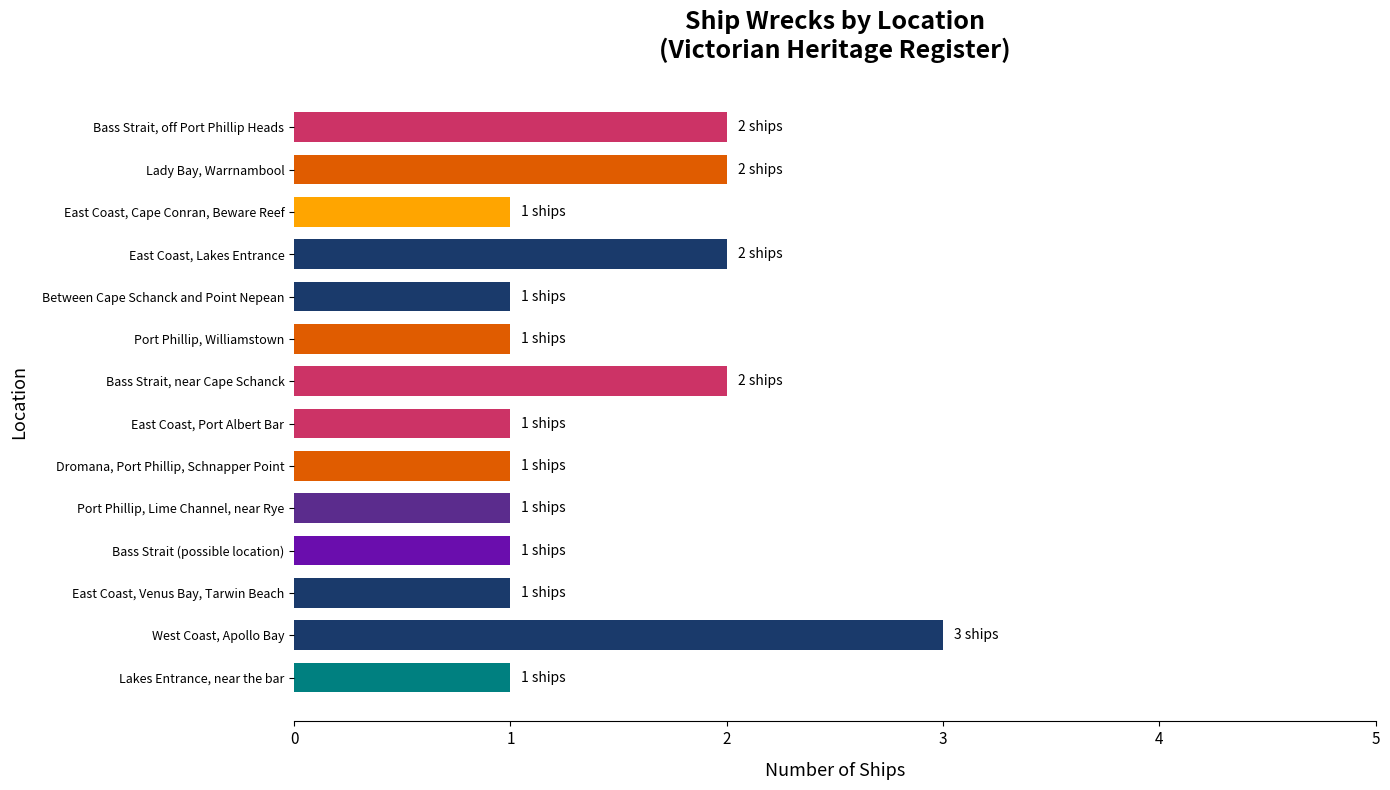

Reading top to bottom, list all the values displayed in this chart.

2	2	1	2	1	1	2	1	1	1	1	1	3	1